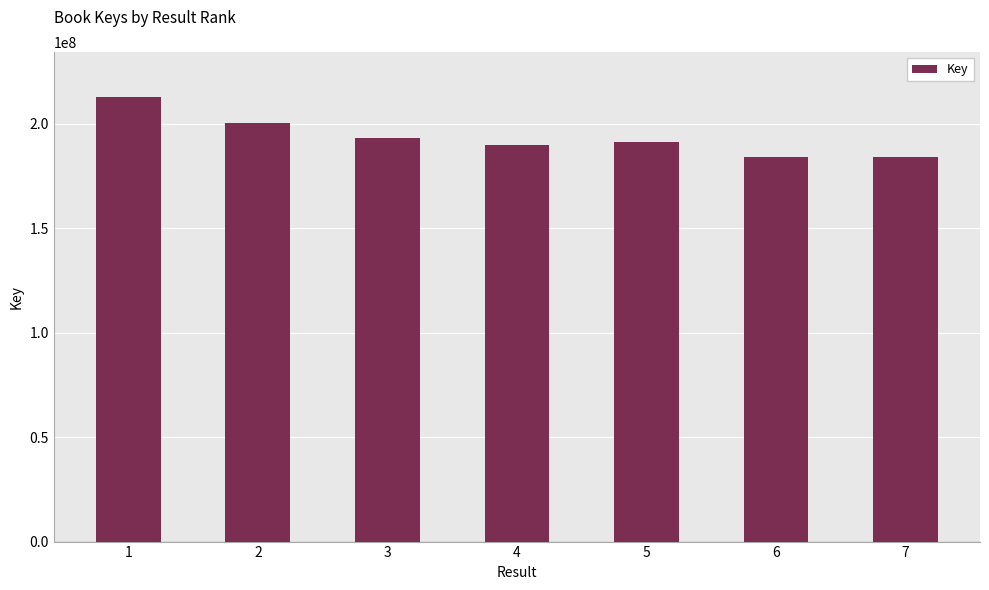

At which category does the chart reach its peak across all series?

1